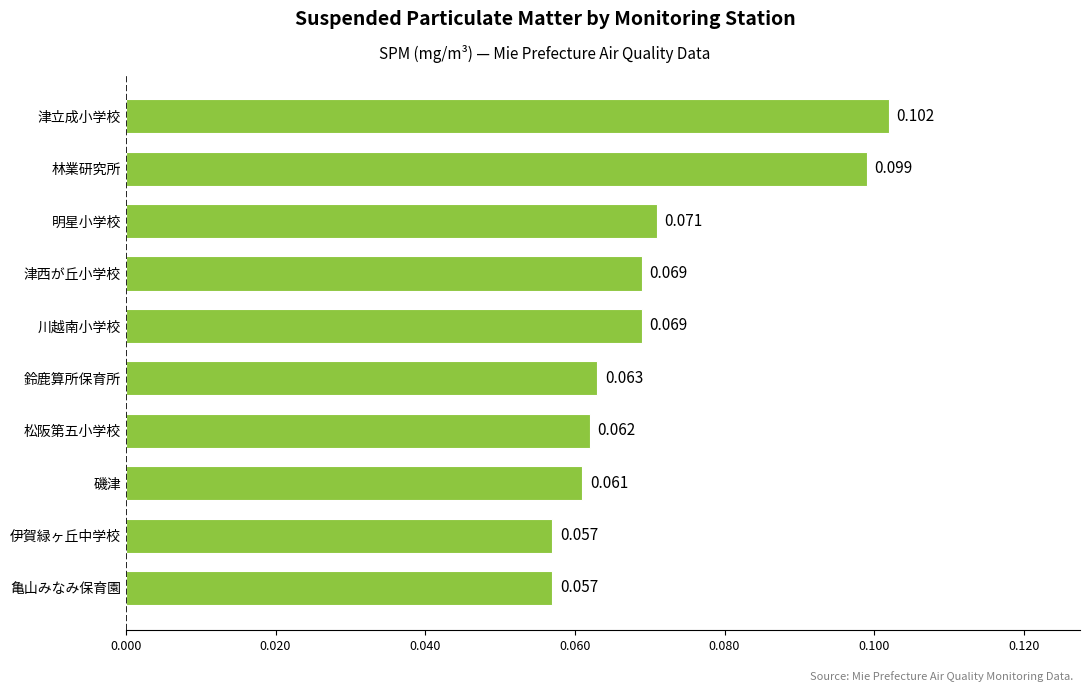

At which category does the chart reach its peak across all series?

津立成小学校